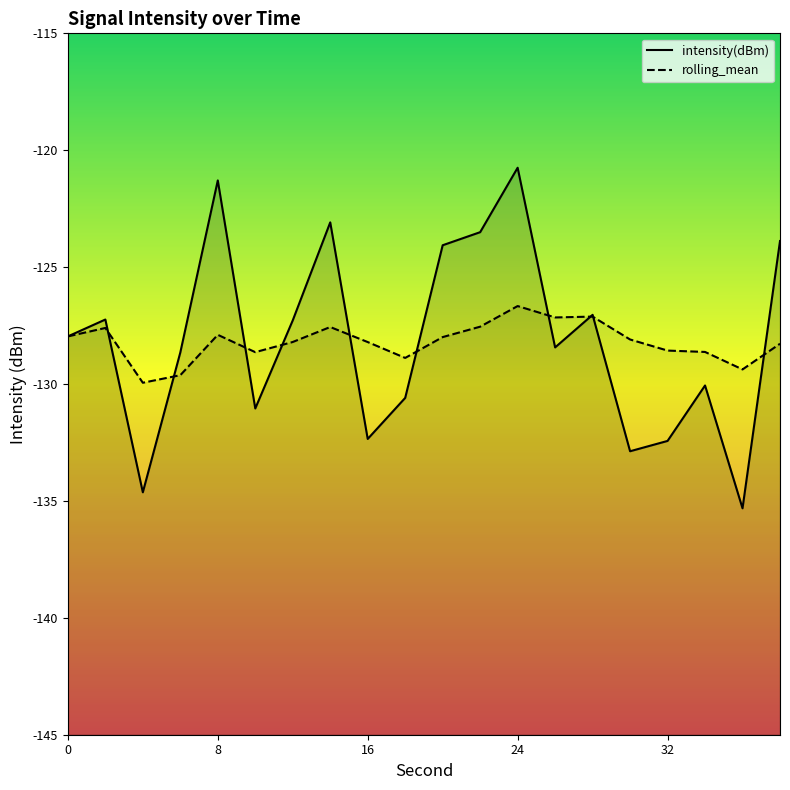

Does the chart have visible grid lines?

No